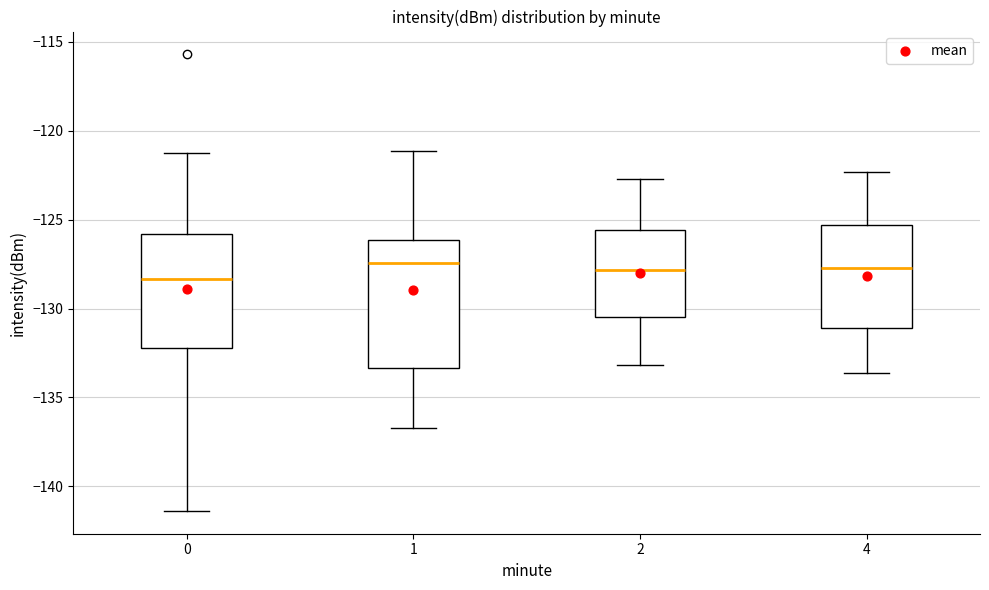

Reading left to right, transcribe this box plot: for each box, give where its median line is, the range the box spans, and where its two whiskers end, as read against the y-axis. The values are not printed on the chart, so give them approximately, as read against the axis.

0: median -128.5, box -132.0 to -126.0, whiskers -141.5 to -121.5
1: median -127.5, box -133.5 to -126.0, whiskers -136.5 to -121.0
2: median -128.0, box -130.5 to -125.5, whiskers -133.0 to -122.5
4: median -127.5, box -131.0 to -125.5, whiskers -133.5 to -122.5